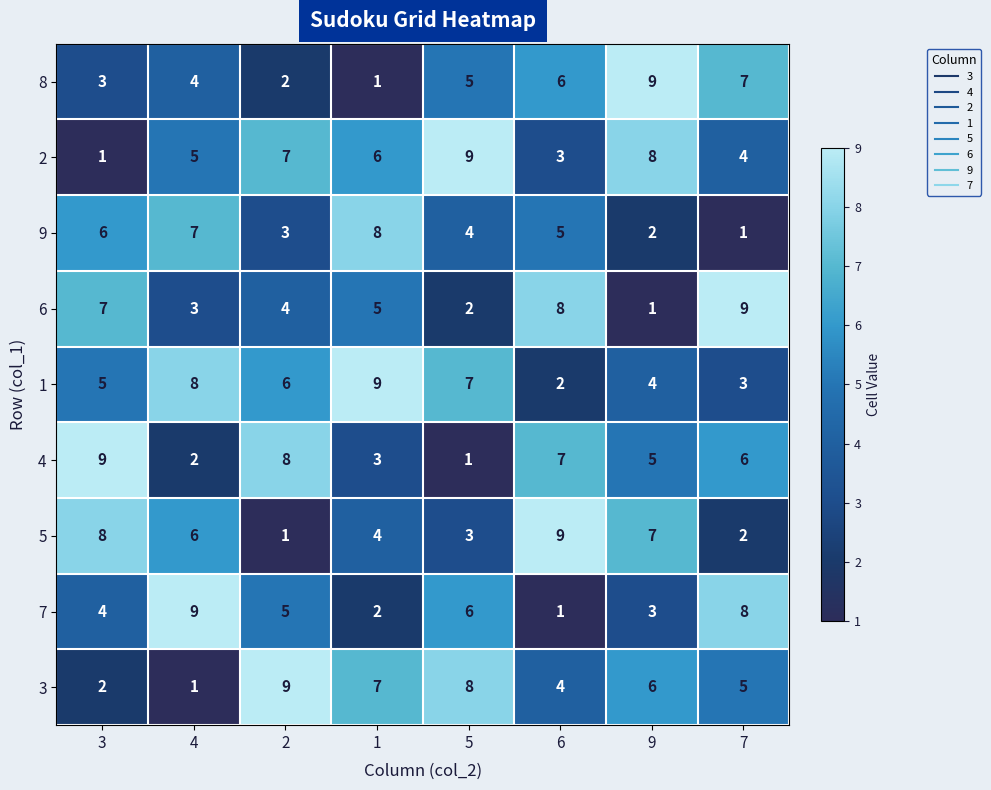

What is the spread (max minus min) of values at 2?

8